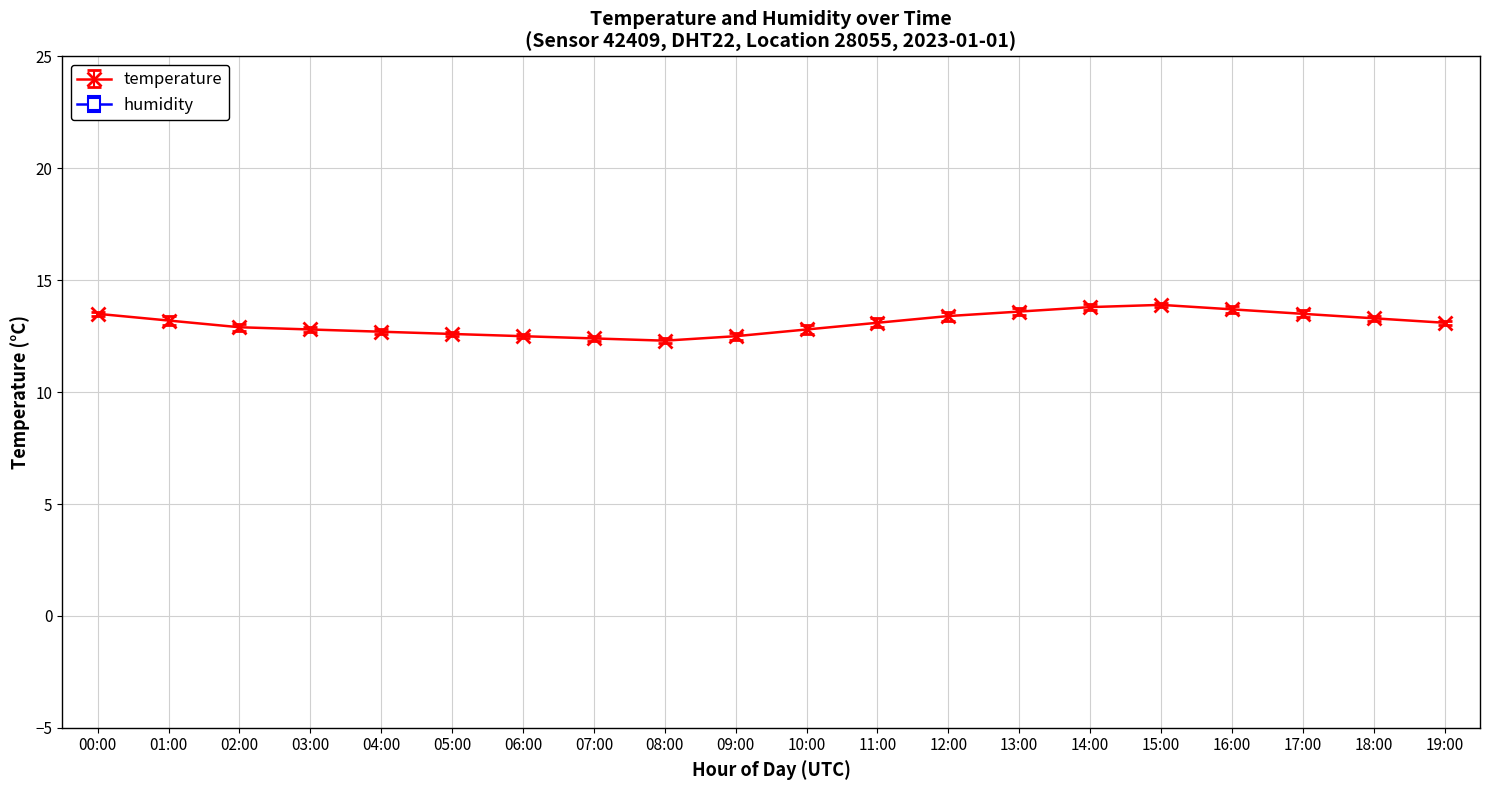

What is the difference between the second highest and minimum values?

1.5